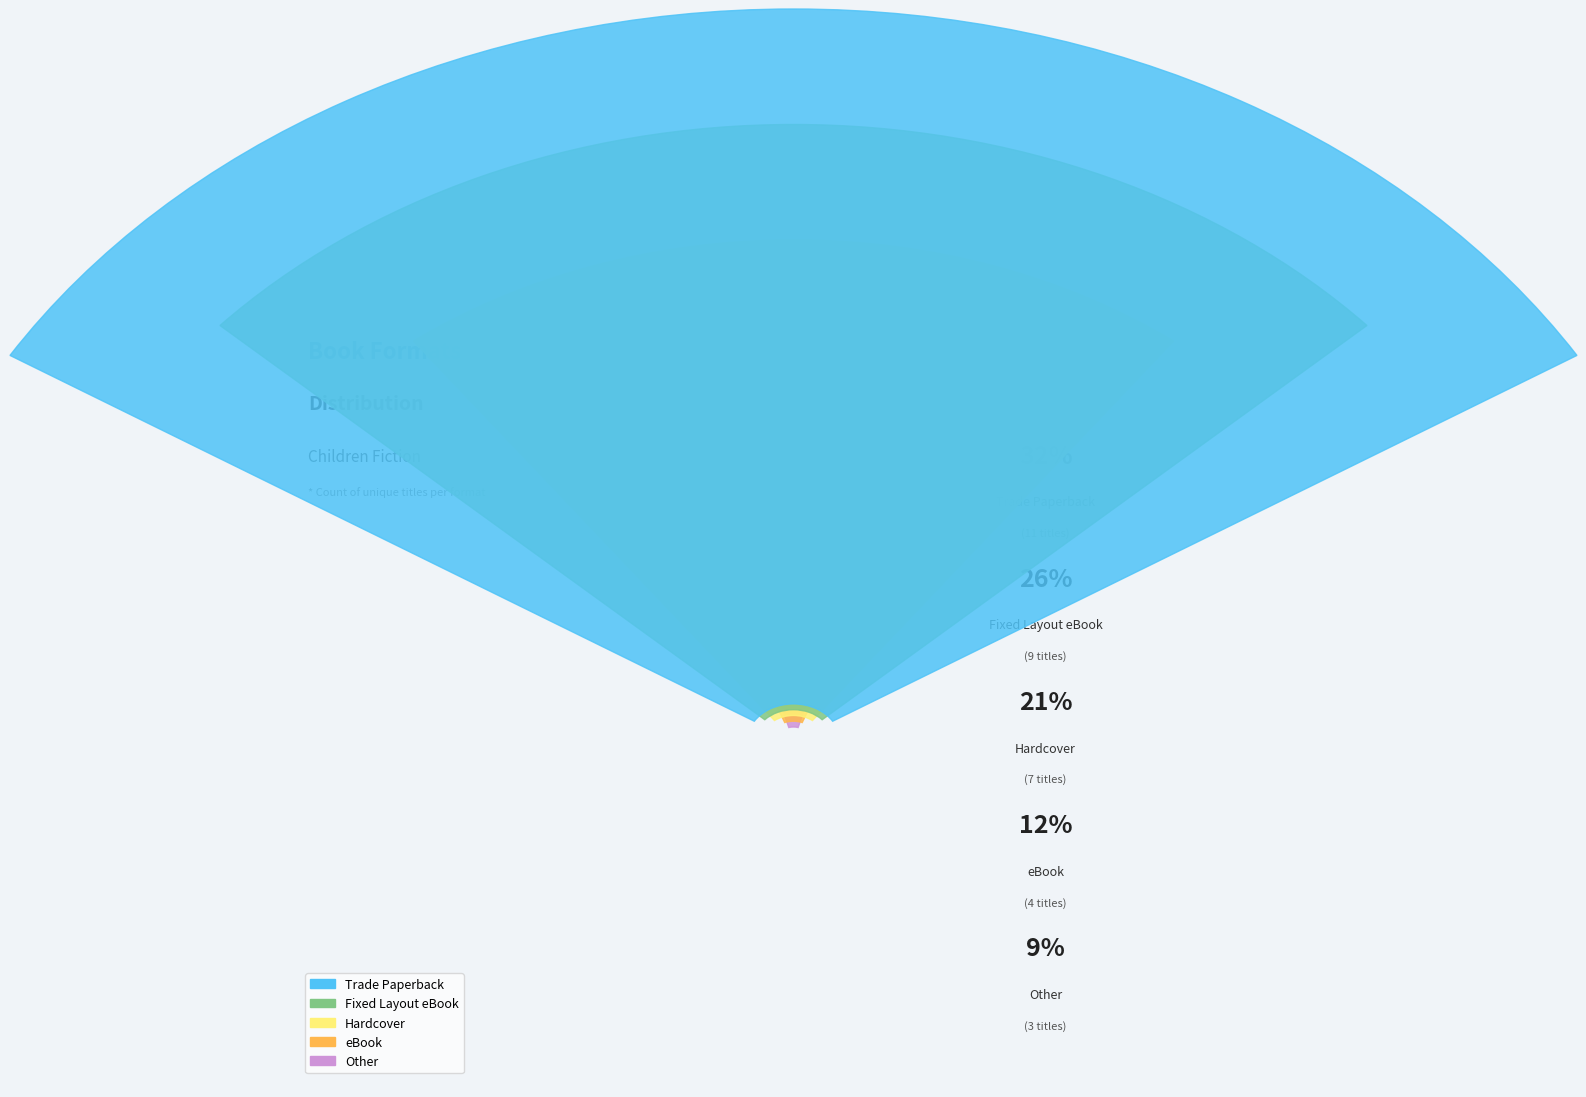

True or false: Fixed Layout eBook accounts for 26% of the total.

True